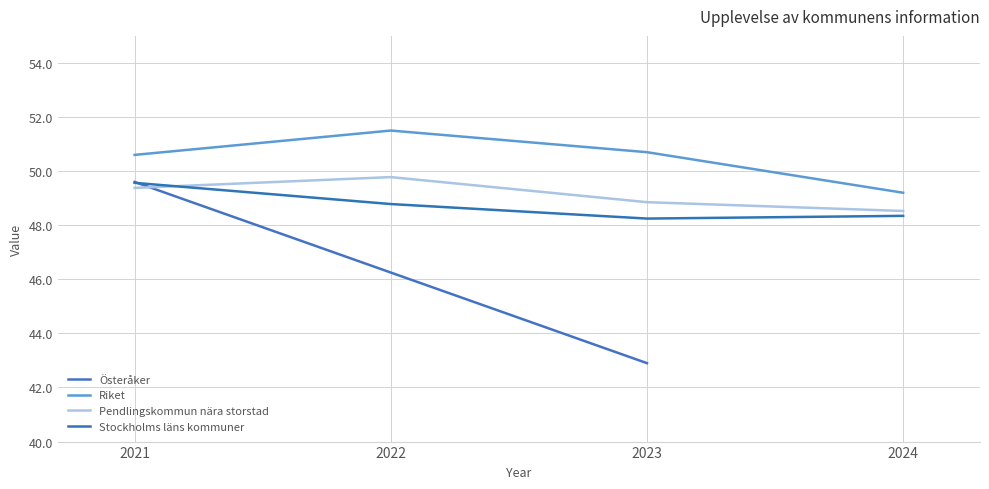

True or false: Stockholms läns kommuner and Riket intersect in this chart.

False